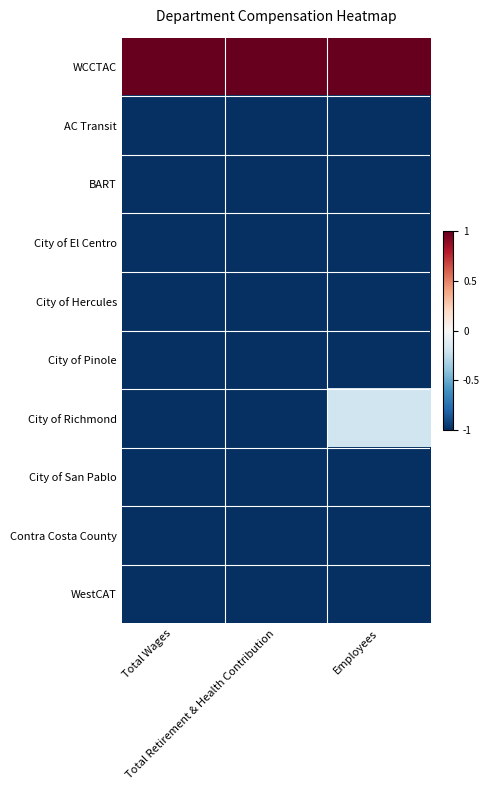

Which series has the largest range (max minus min)?

City of Richmond